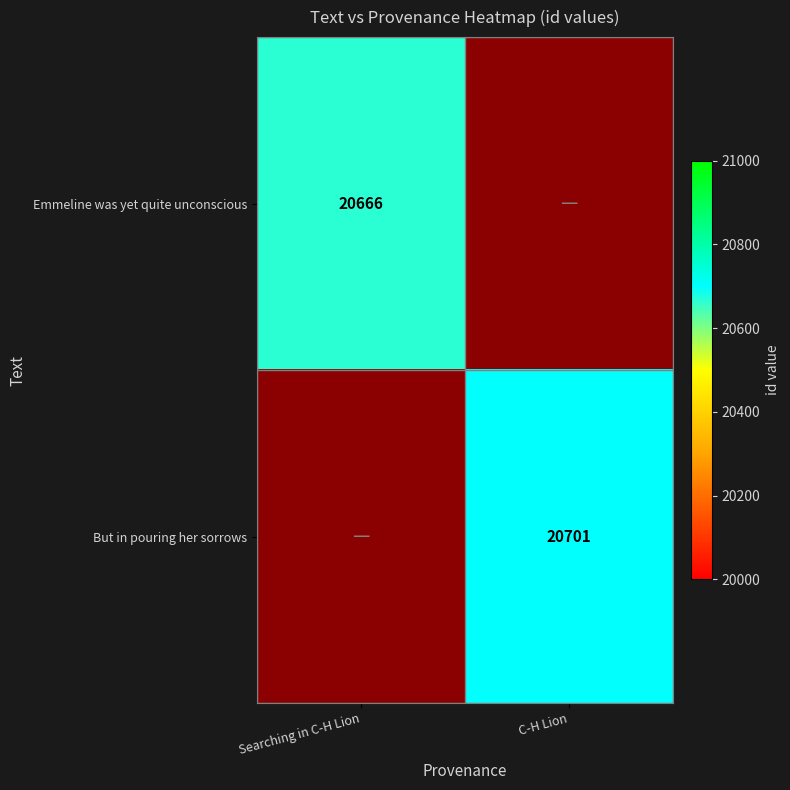

What is the minimum value shown in the chart?

20666.0